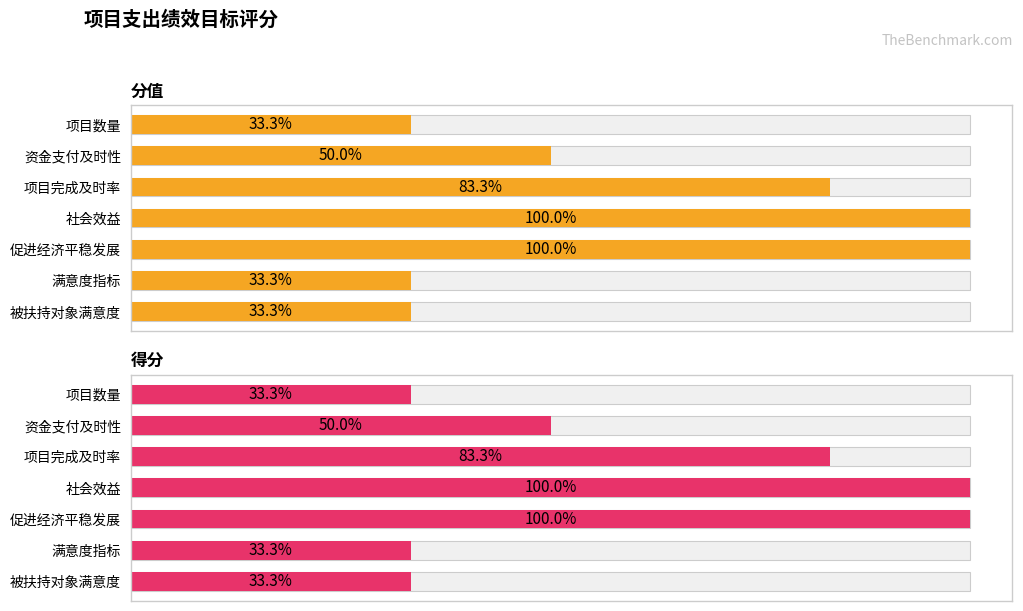

How many distinct data groups are displayed?

2